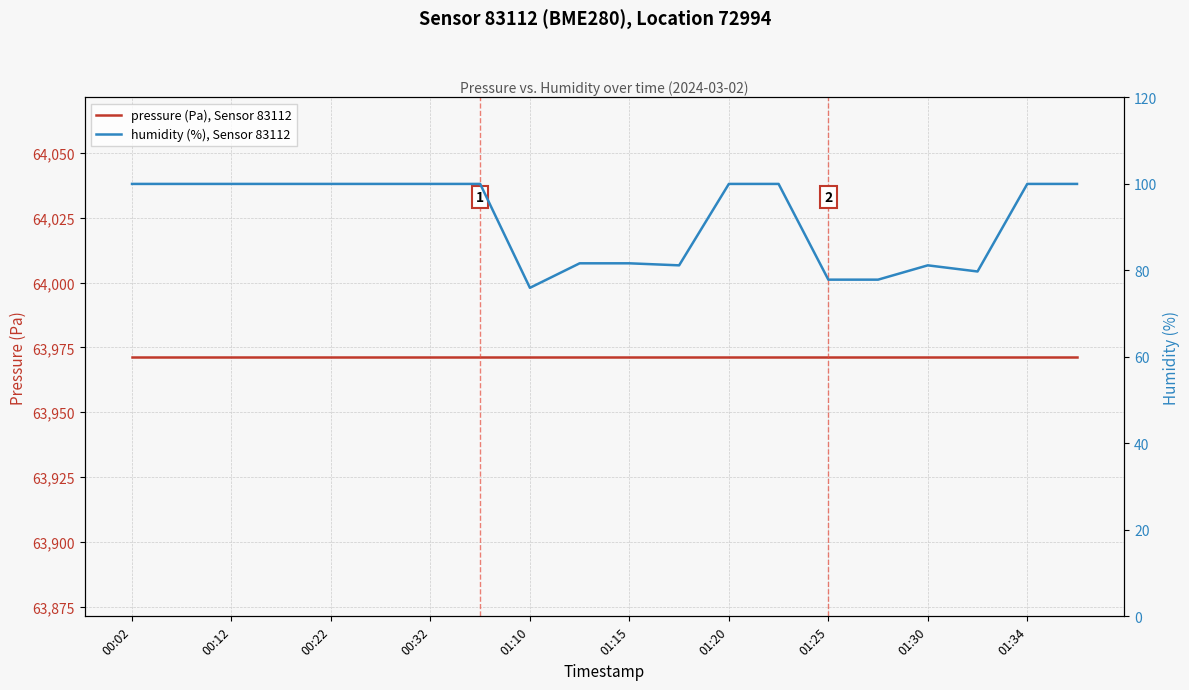

At how many categories does at least one series exceed 56933?

20